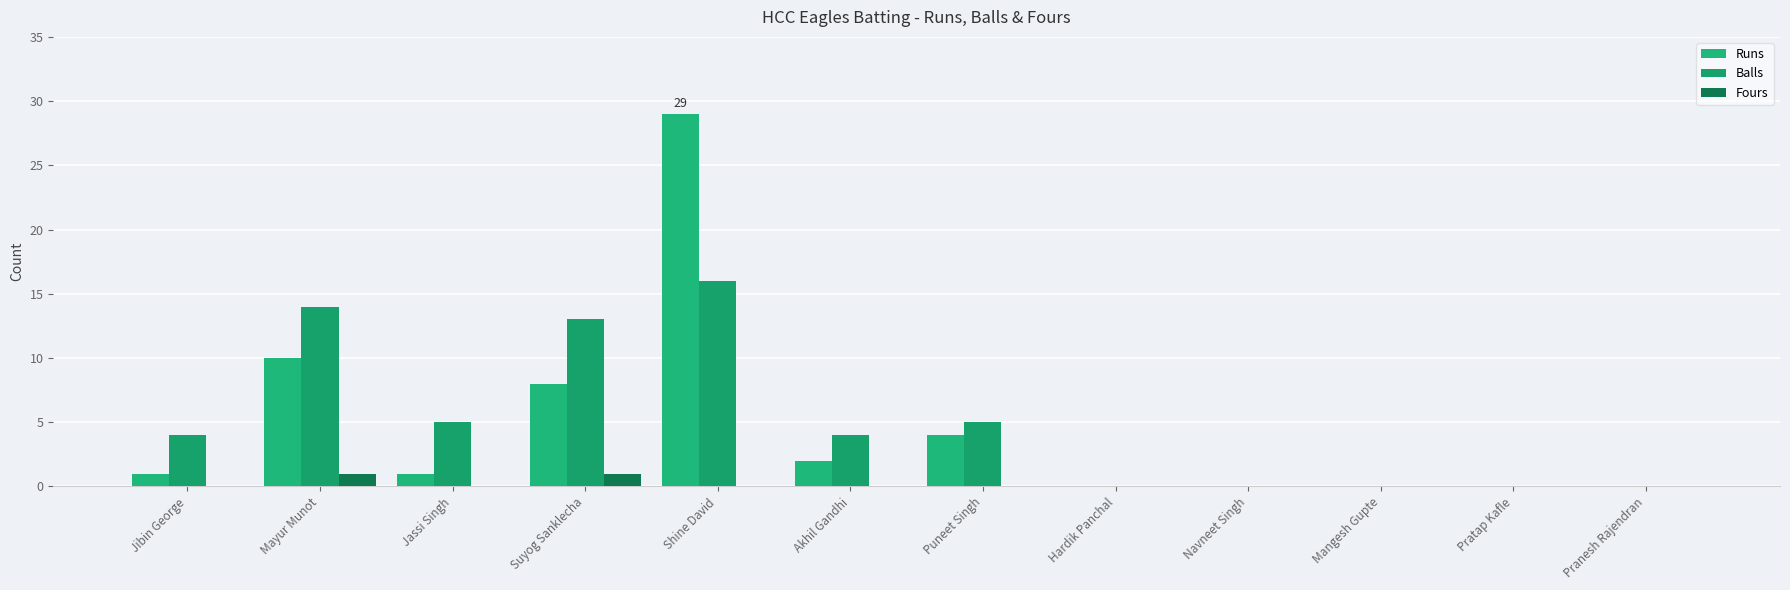

Reading left to right, what are all the values shown in this chart?

Runs: 1	10	1	8	29	2	4	0	0	0	0	0
Balls: 4	14	5	13	16	4	5	0	0	0	0	0
Fours: 0	1	0	1	0	0	0	0	0	0	0	0